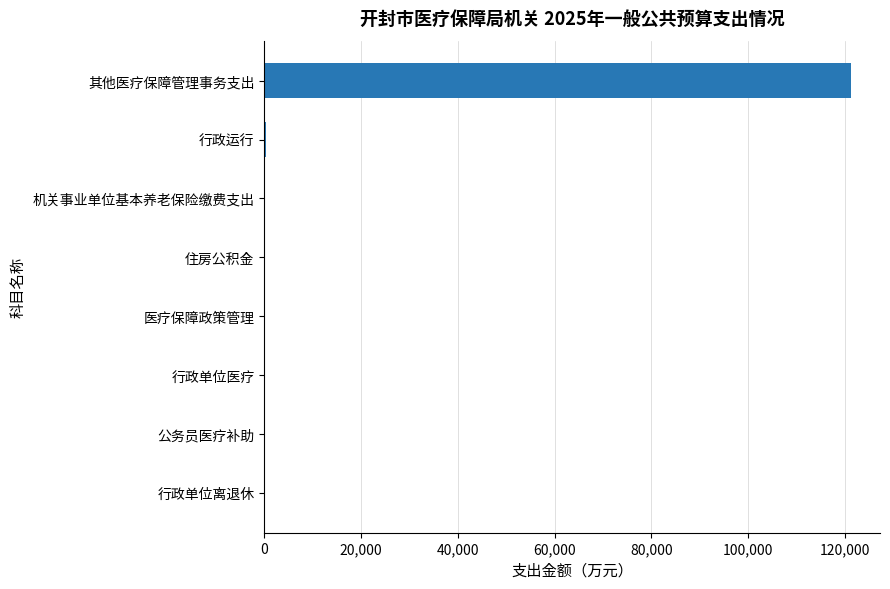

What is the sum of all values?

121619.0